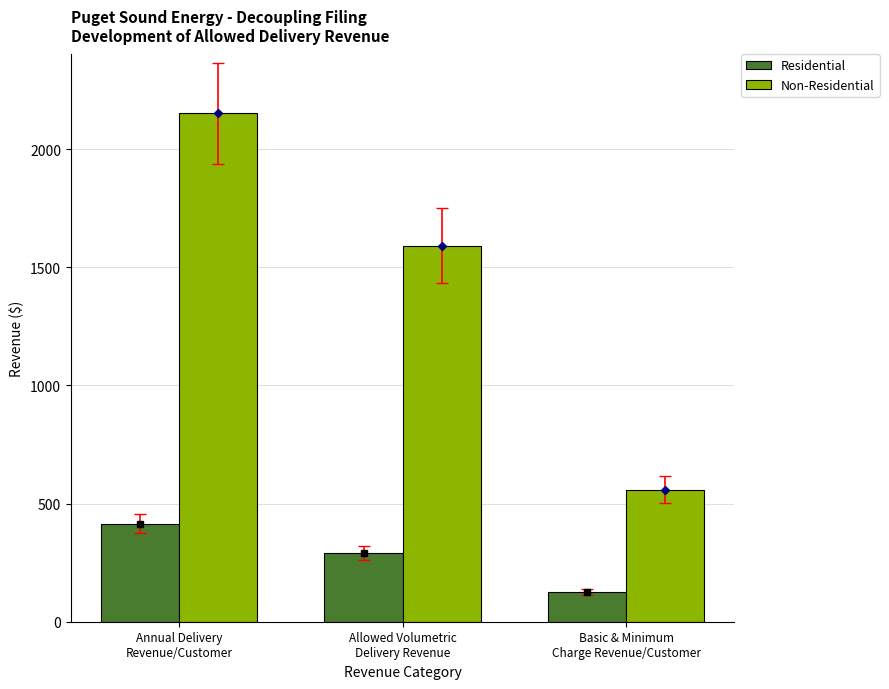

At which category does the chart reach its peak across all series?

Annual Delivery
Revenue/Customer